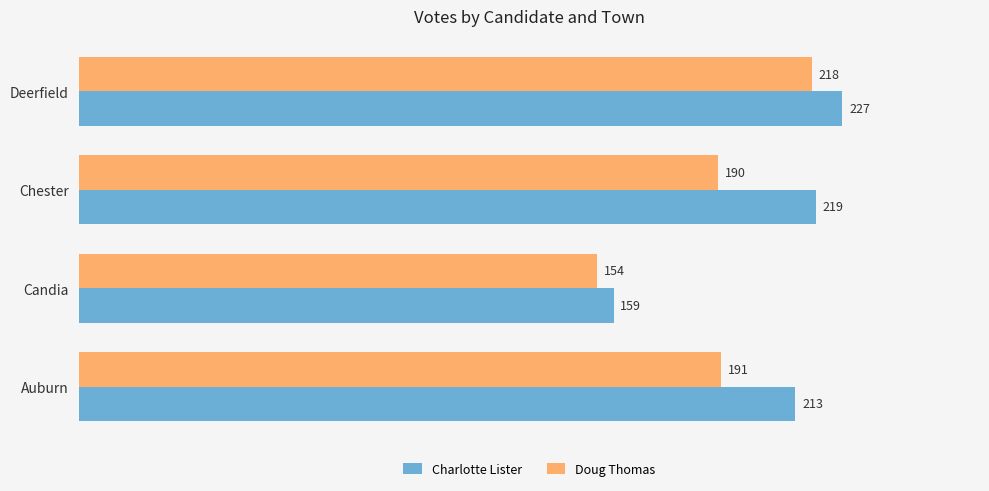

What is the sum of all Charlotte Lister values?

818